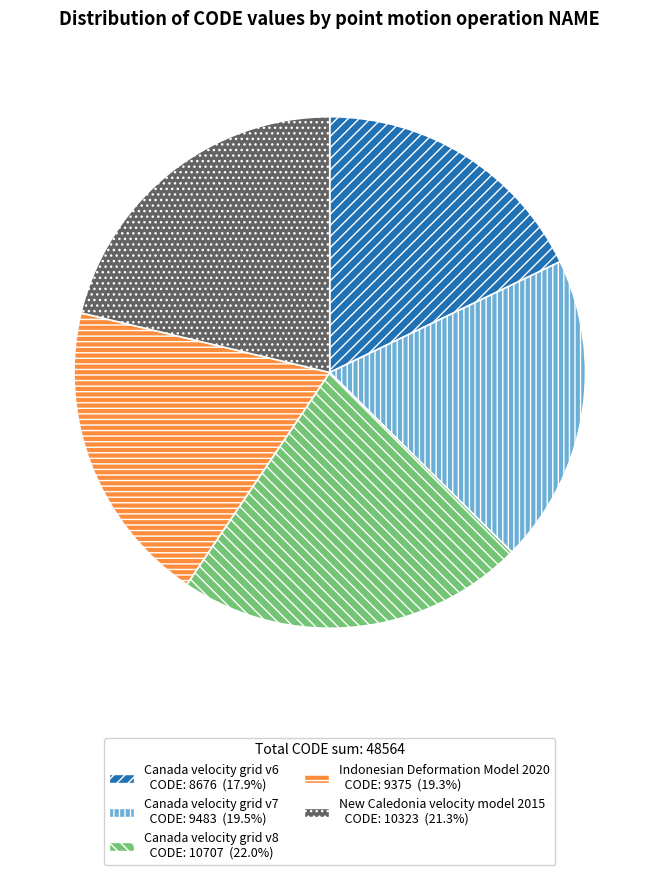

The Canada velocity grid v6 slice represents 25% of the pie. True or false?

False